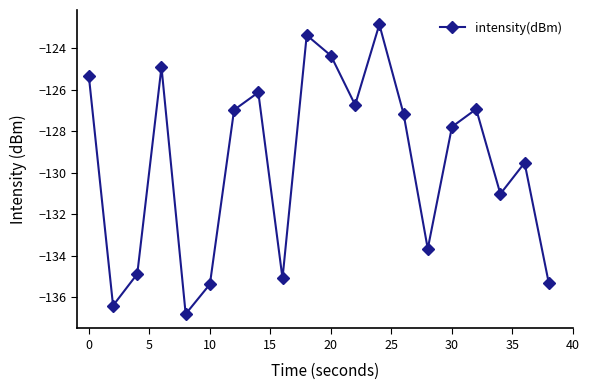

How many points are lower than both their immediate neighbors (excluding endpoints)?

6